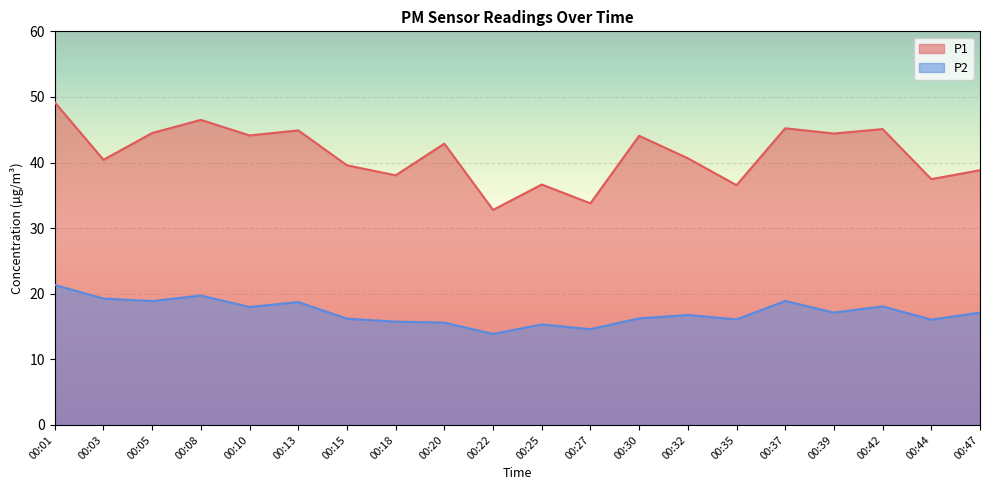

What is the value of the P2 point at the 2nd from the left?

19.3